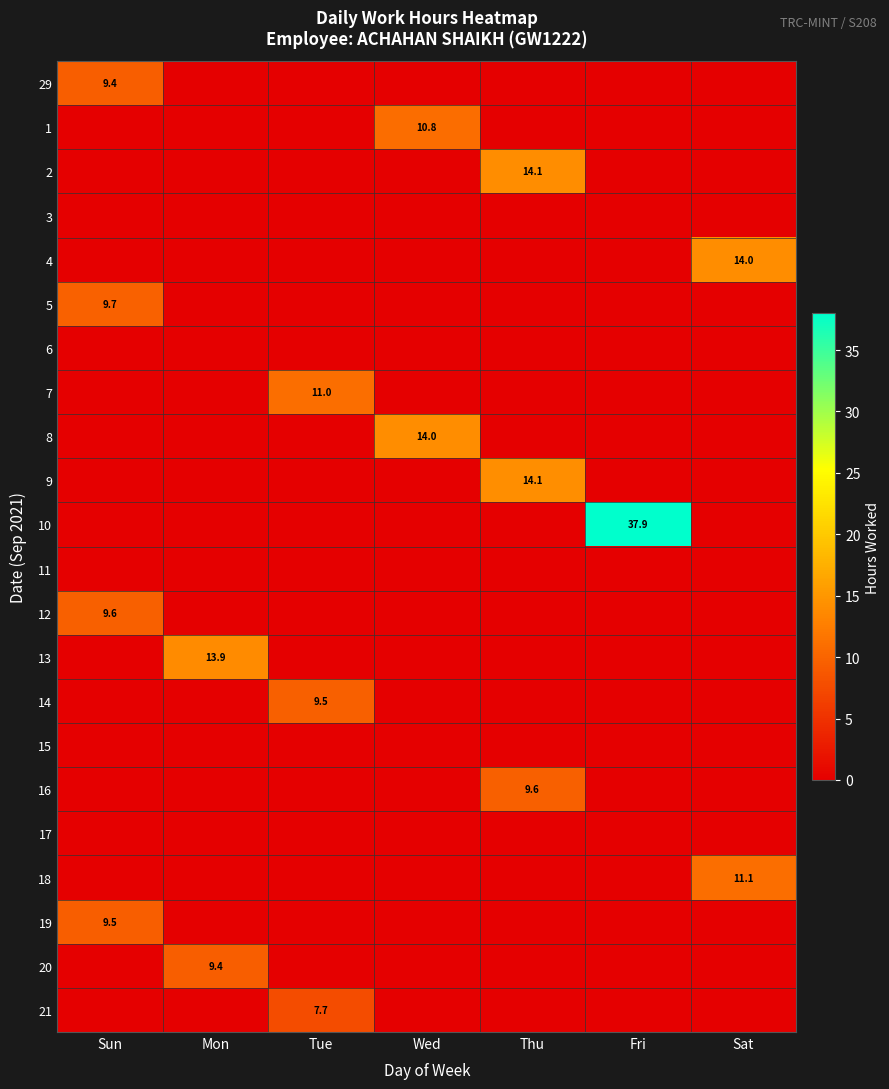

What is the spread (max minus min) of values at Tue?

11.0